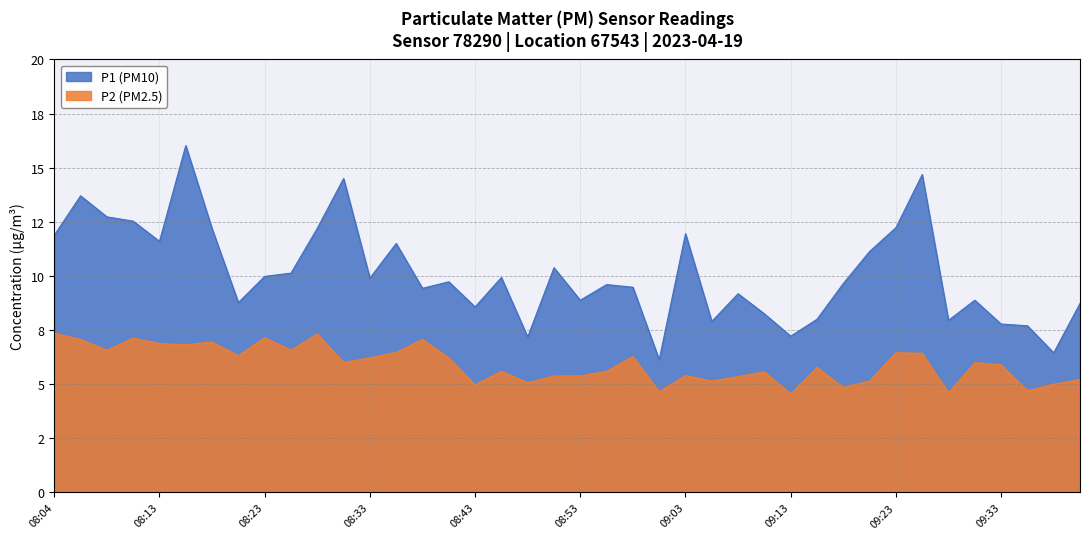

Which series changed the most between 08:25 and 09:05?

P1